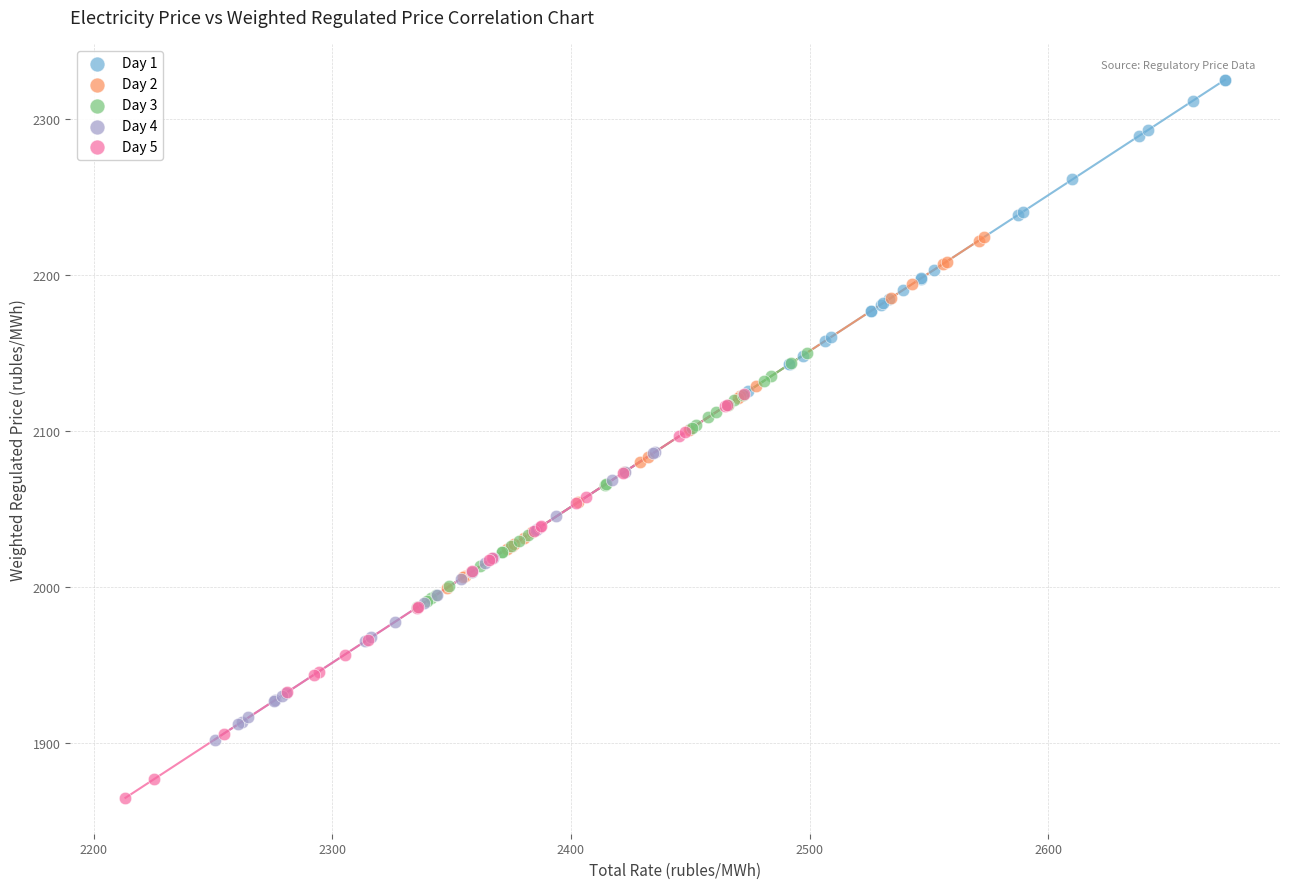

Which series reaches the minimum Y coordinate?

Day 5